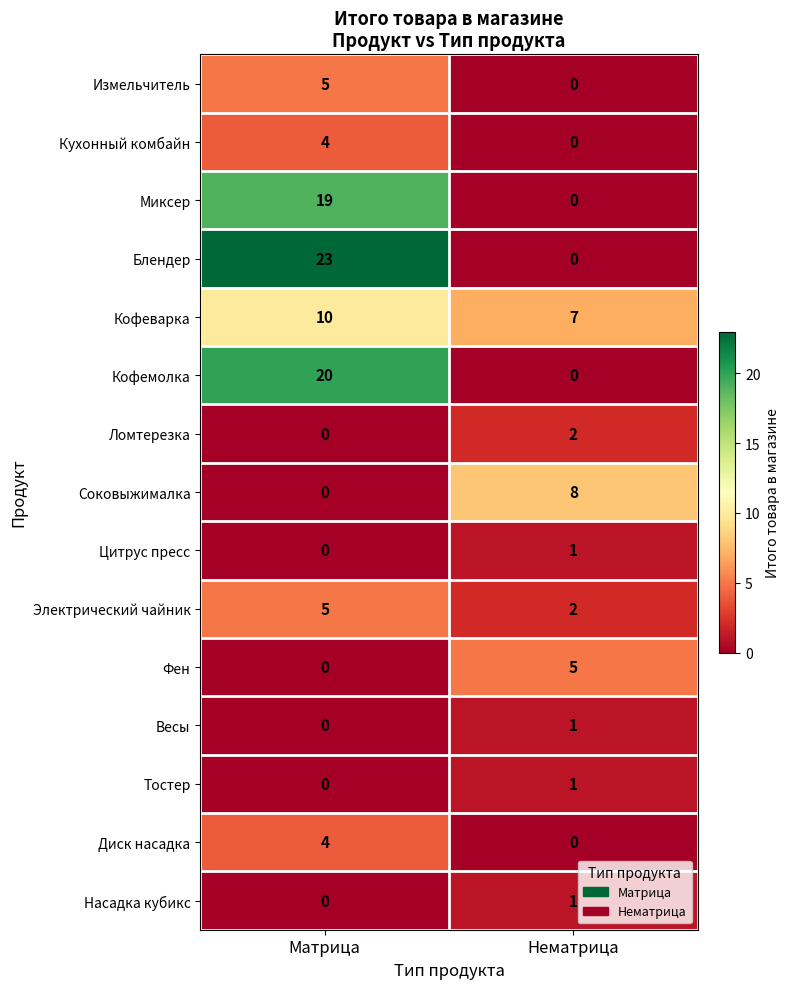

Reading right to left, extract all data points from this chart.

Измельчитель: Нематрица=0	Матрица=5
Кухонный комбайн: Нематрица=0	Матрица=4
Миксер: Нематрица=0	Матрица=19
Блендер: Нематрица=0	Матрица=23
Кофеварка: Нематрица=7	Матрица=10
Кофемолка: Нематрица=0	Матрица=20
Ломтерезка: Нематрица=2	Матрица=0
Соковыжималка: Нематрица=8	Матрица=0
Цитрус пресс: Нематрица=1	Матрица=0
Электрический чайник: Нематрица=2	Матрица=5
Фен: Нематрица=5	Матрица=0
Весы: Нематрица=1	Матрица=0
Тостер: Нематрица=1	Матрица=0
Диск насадка: Нематрица=0	Матрица=4
Насадка кубикс: Нематрица=1	Матрица=0